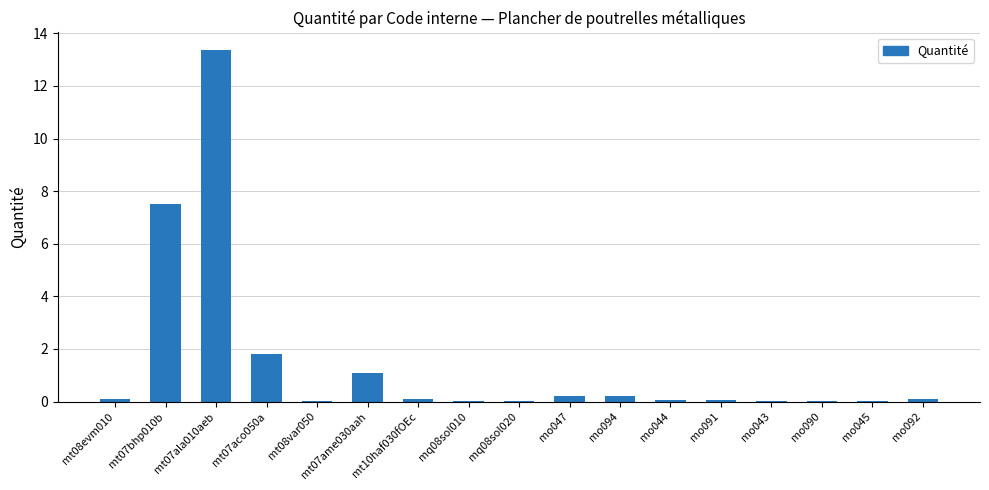

What is the change in value from mt07aco050a to mt07ame030aah?

-0.7